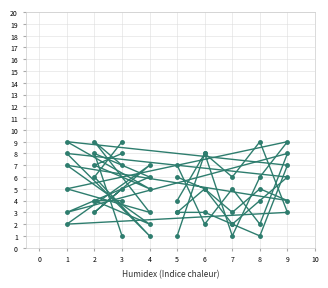

What is the difference between the maximum and minimum values in the col_7 series?

8